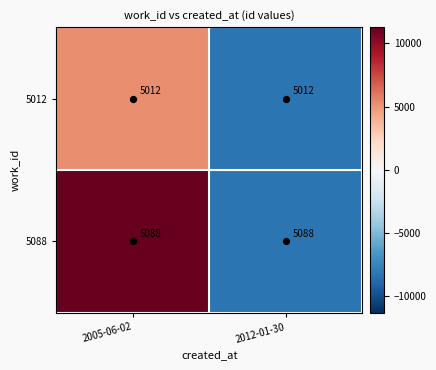

Which series has the largest total across all categories?

5088